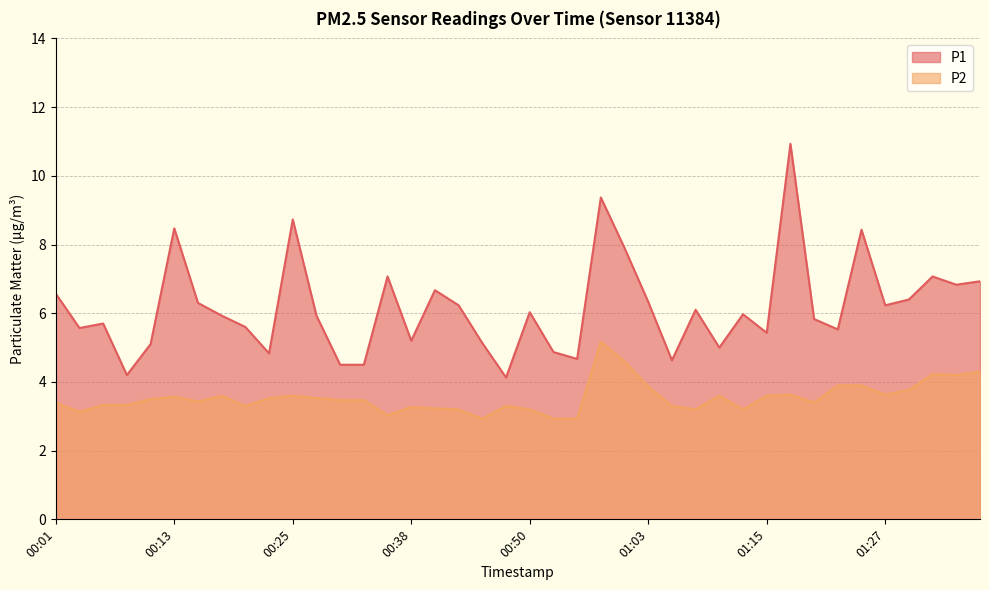

List the series in order of their overall mean, highest first.

P1, P2